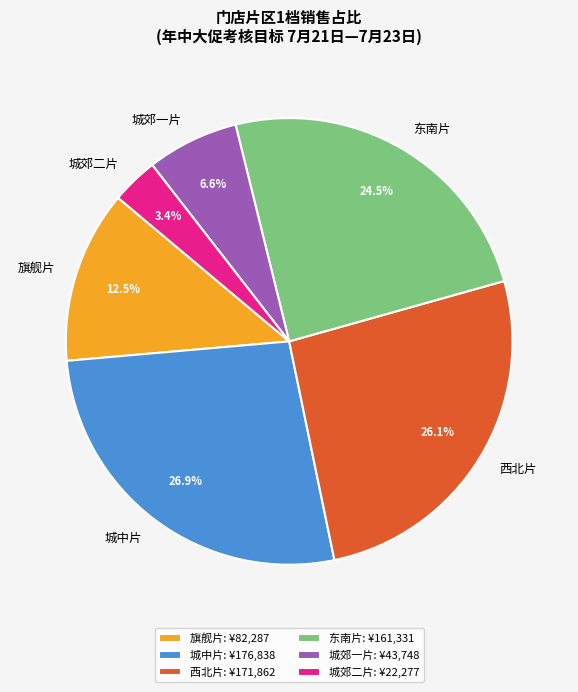

Which has a higher value, 城郊二片 or 旗舰片?

旗舰片